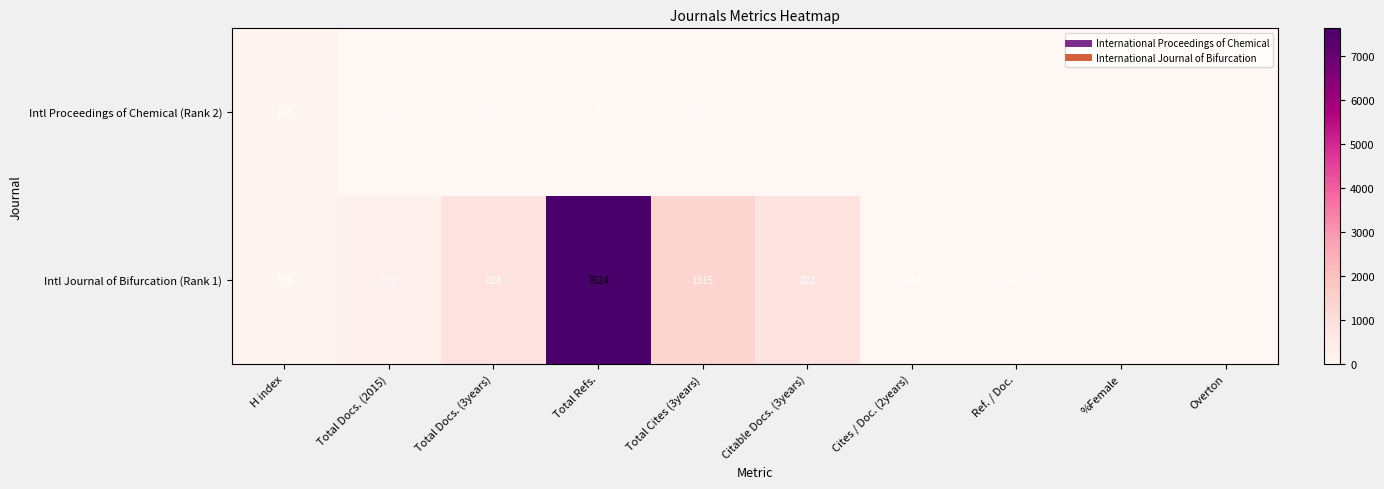

Where is Intl Proceedings of Chemical (Rank 2) nearest to the value 52?

Total Refs.